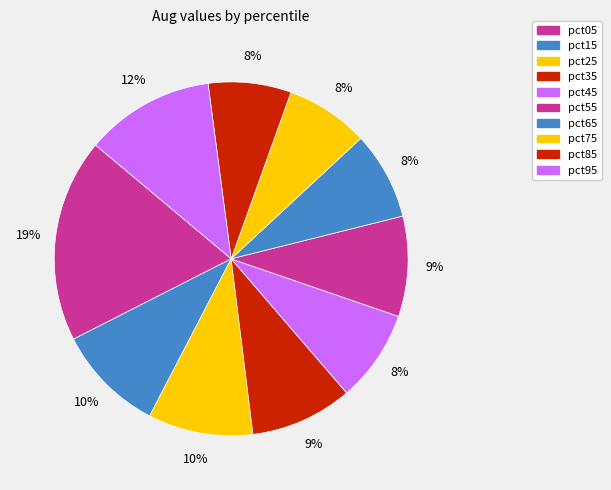

To the nearest percent, what portion does pct85 represent?

8%